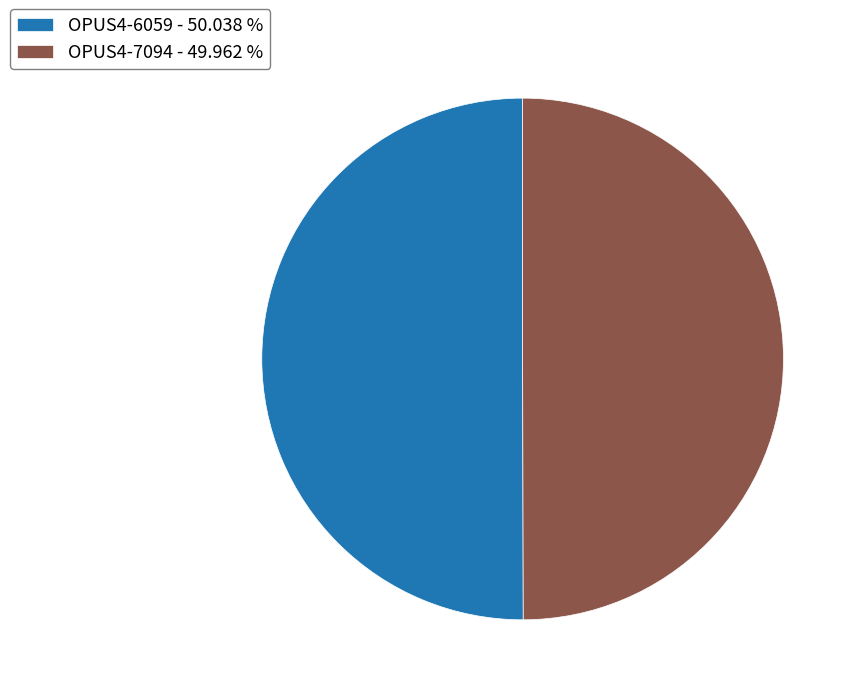

Is the sum of OPUS4-6059 and OPUS4-7094 greater than half?

Yes